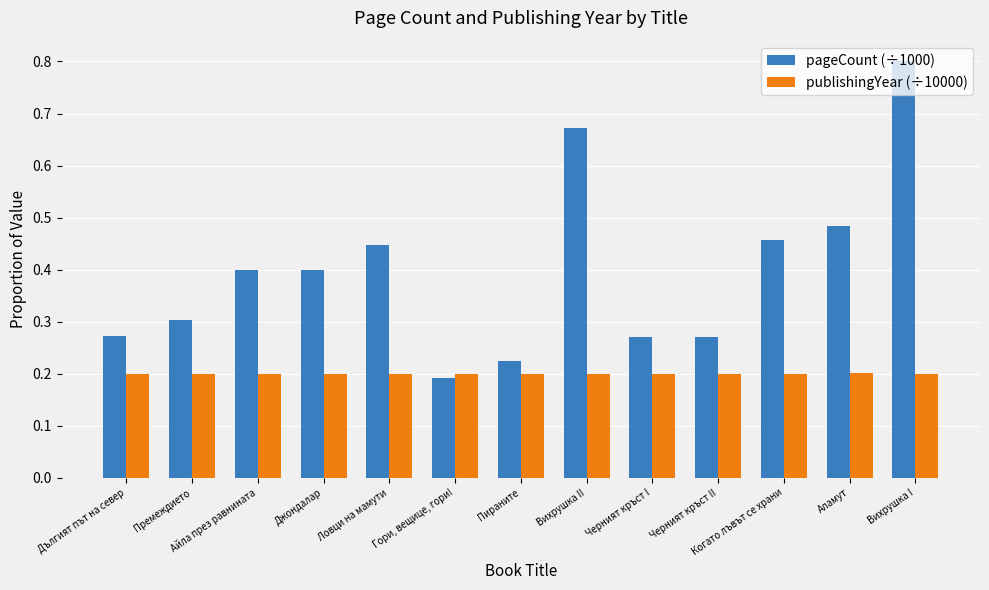

True or false: pageCount (÷1000) has a value of 0.9 at Вихрушка II.

False